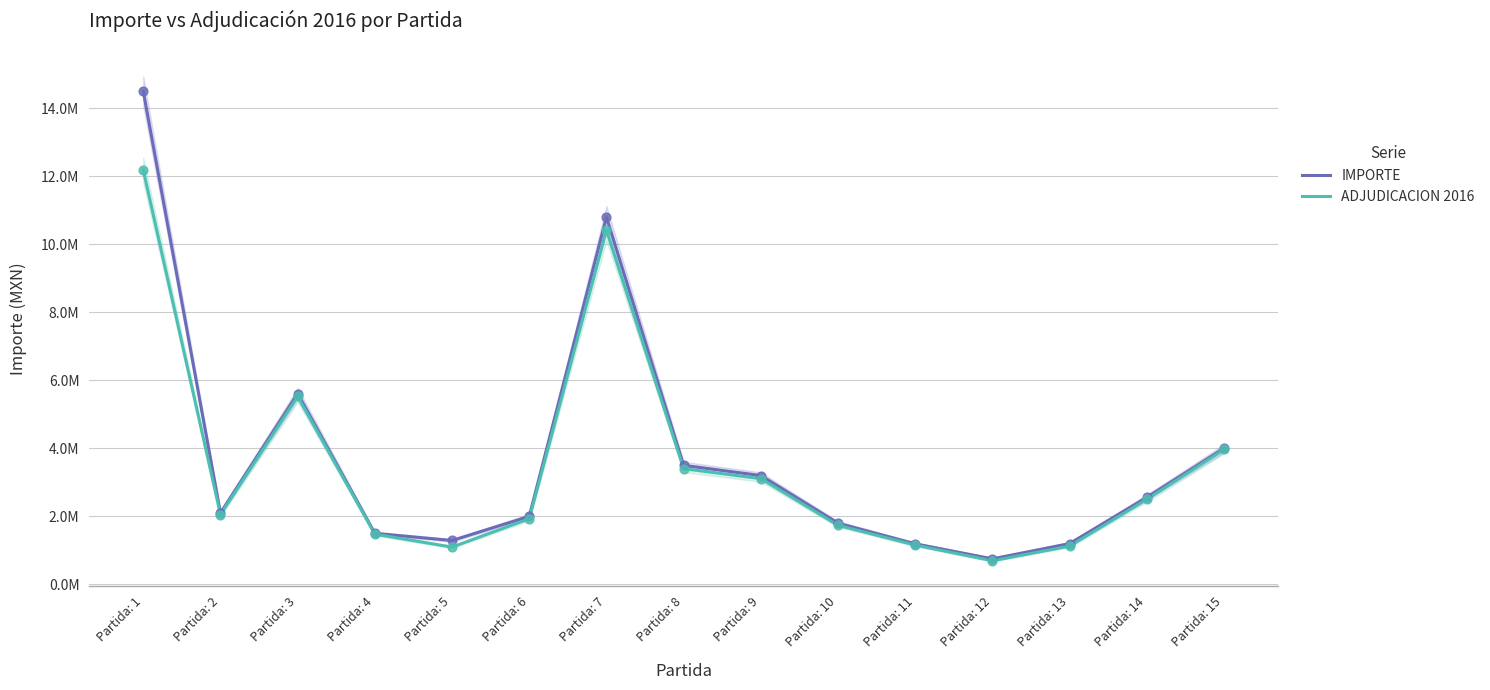

What are all the series names shown in the legend?

IMPORTE, ADJUDICACION 2016